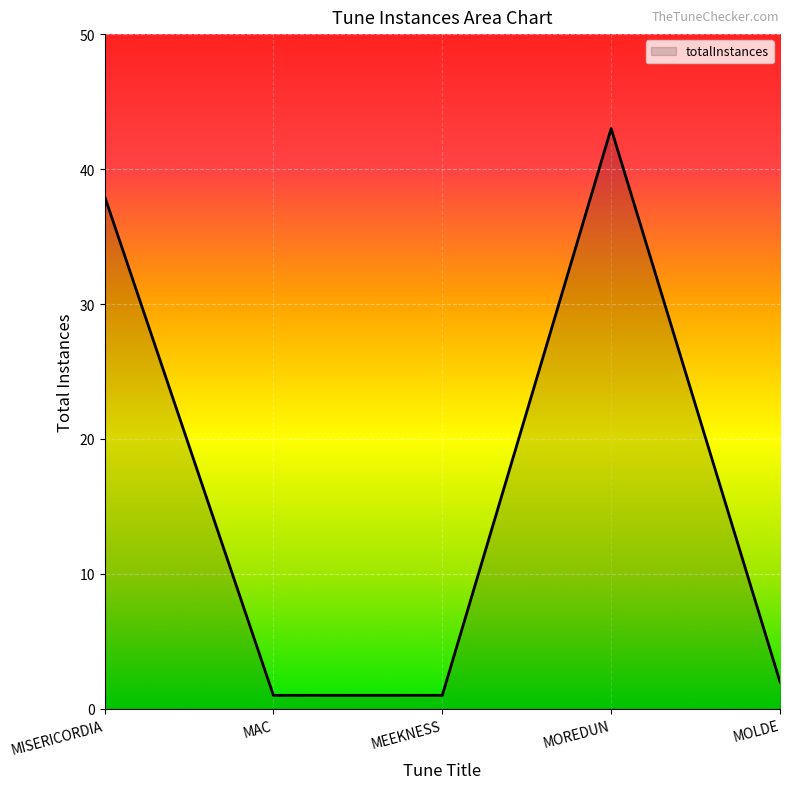

Which has a higher value, MISERICORDIA or MEEKNESS?

MISERICORDIA